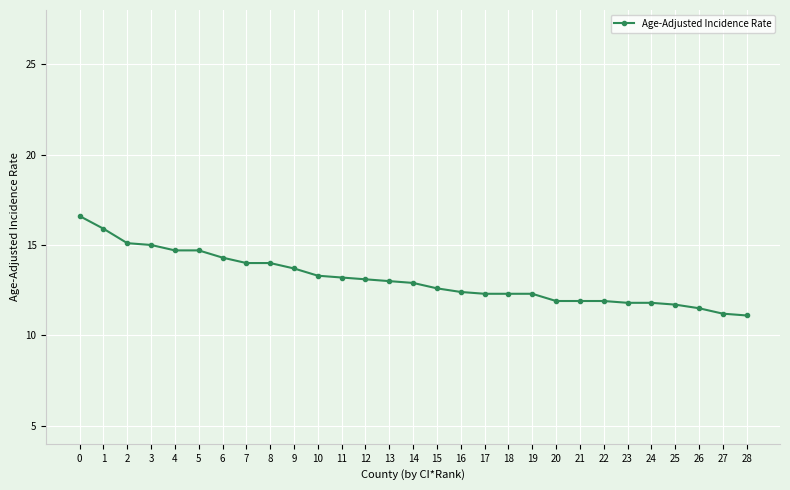

What is the change in value from 1 to 6?

-1.6